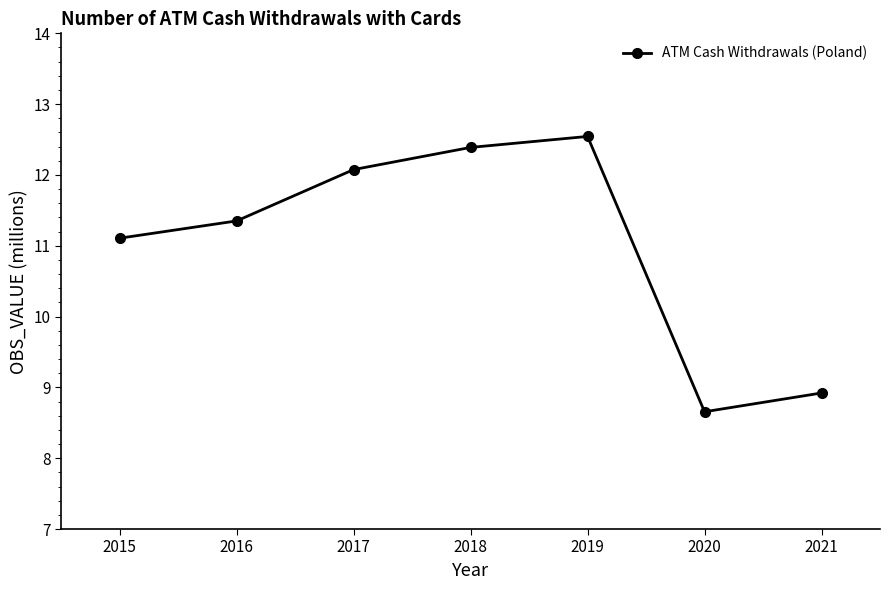

What is the average value?

11.0